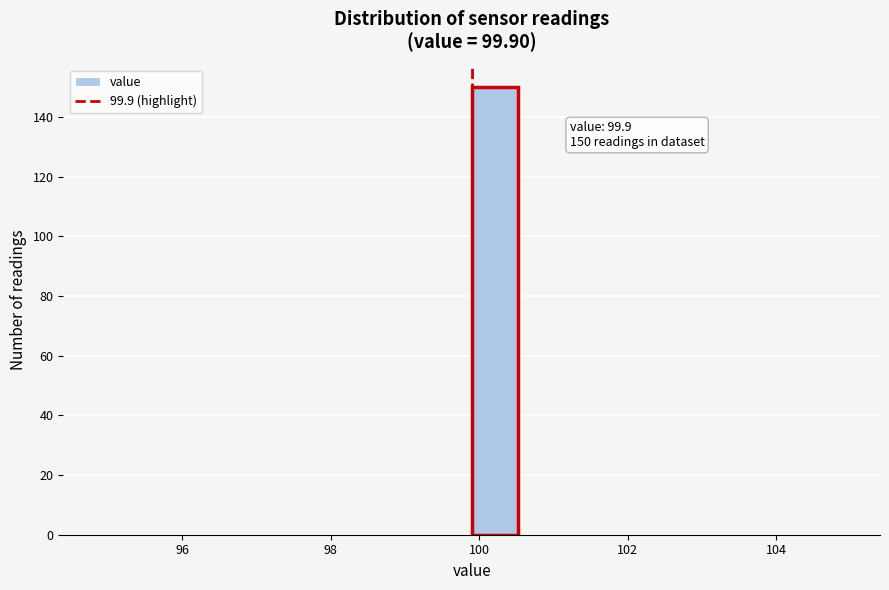

Read against the x-axis, roughly where is the centre of the tallest bar?

100.2